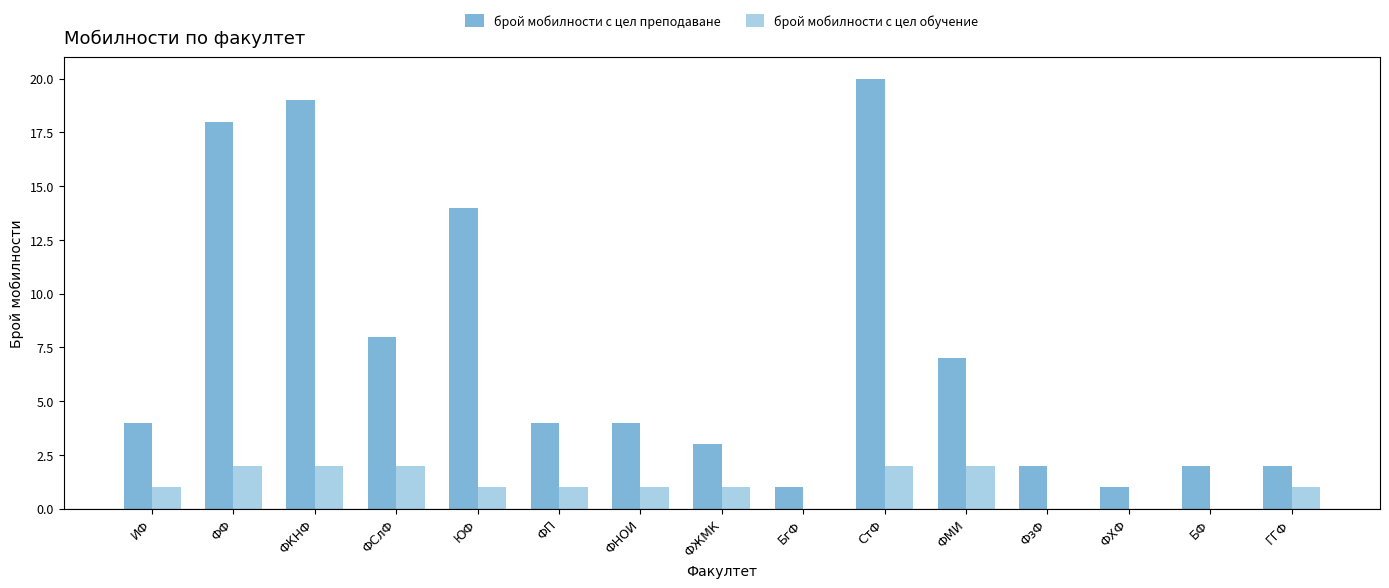

Which series has the largest range (max minus min)?

брой мобилности с цел преподаване